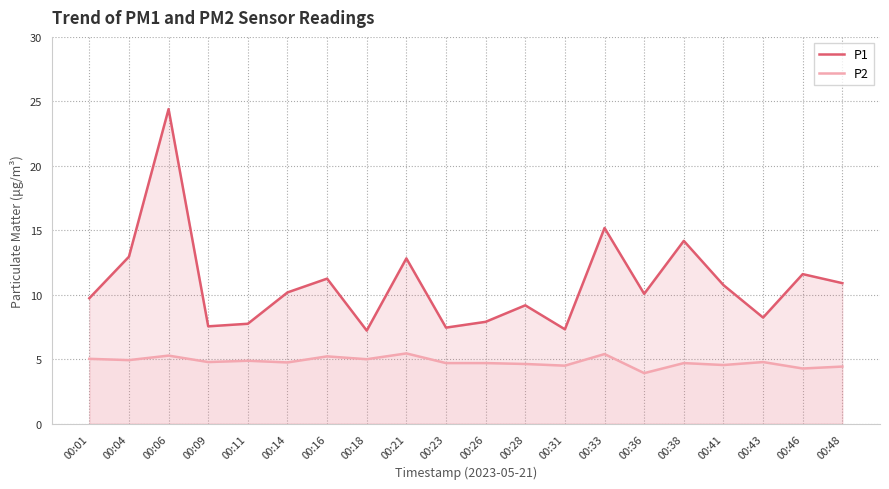

Which category has the lowest value in the P1 series?

00:18